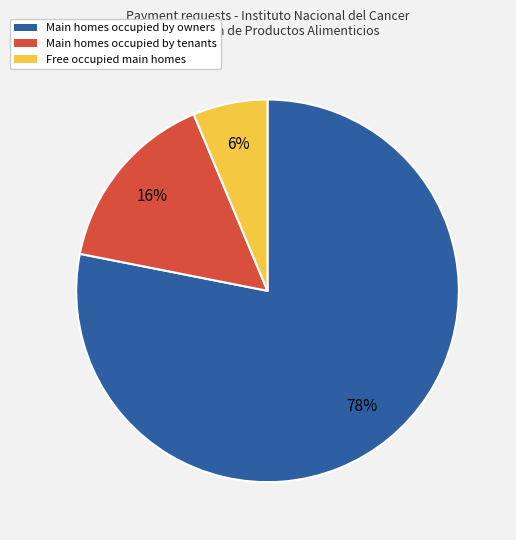

Does any single category account for the majority?

Yes